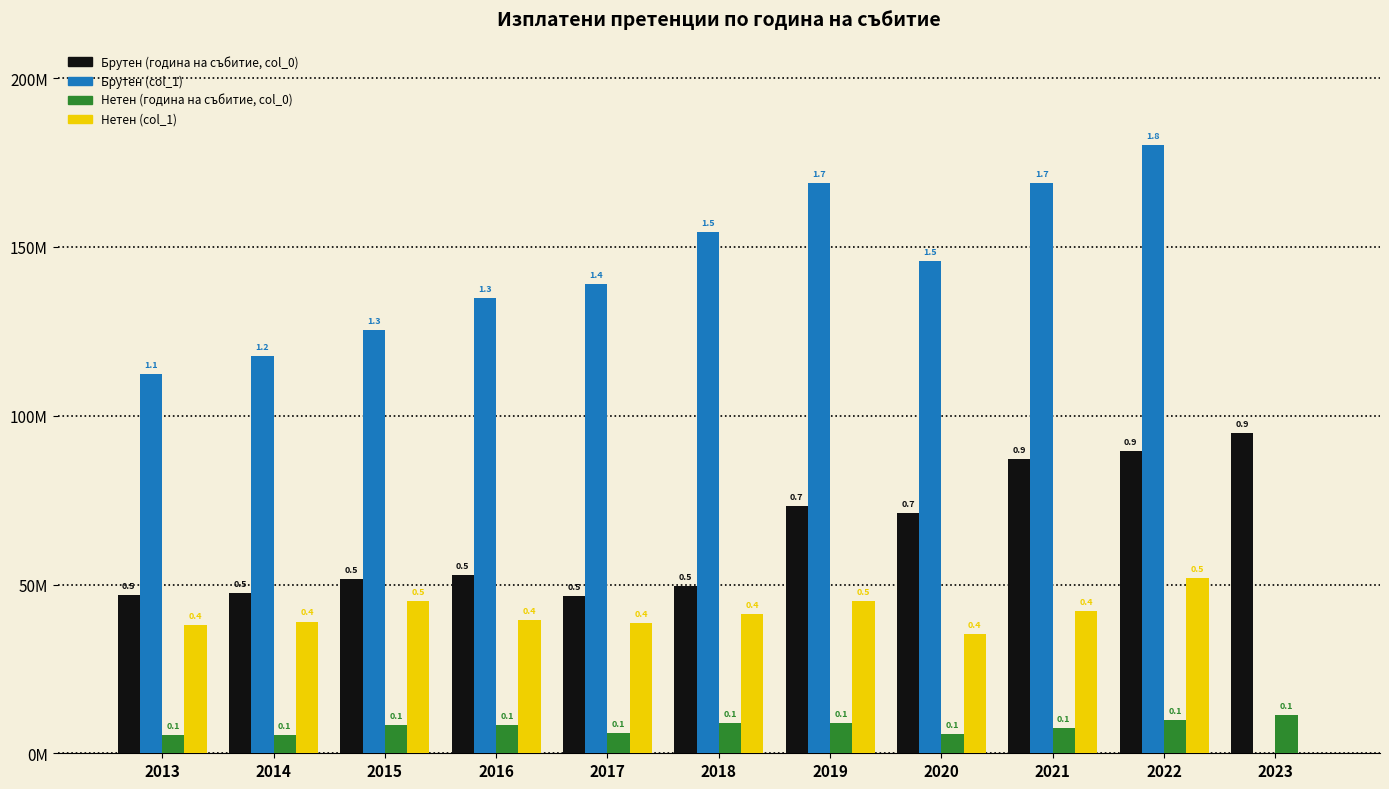

At which label is Нетен (година на събитие, col_0) closest to 8374287?

2016